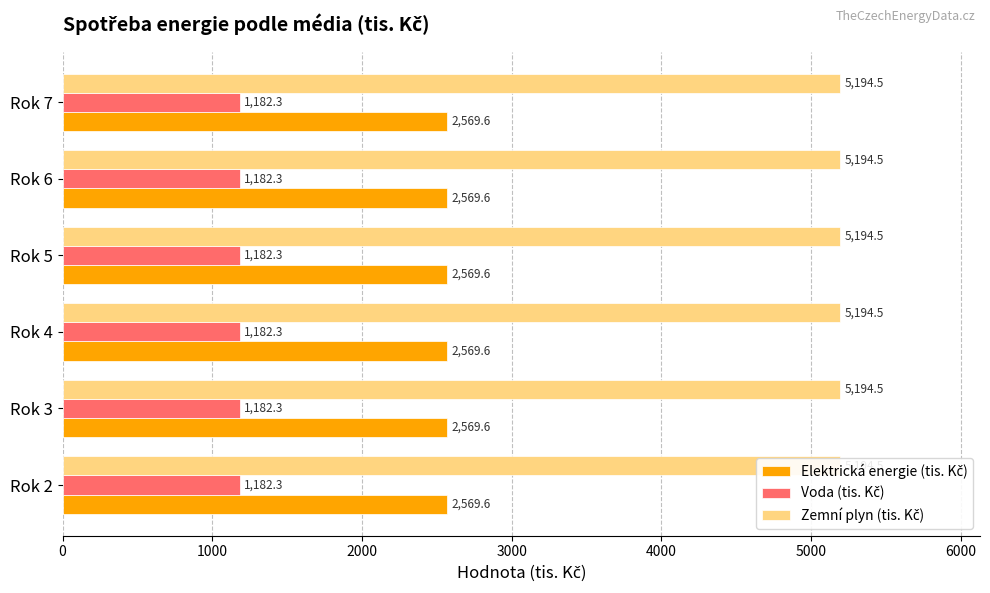

How many bars are there in total?

18